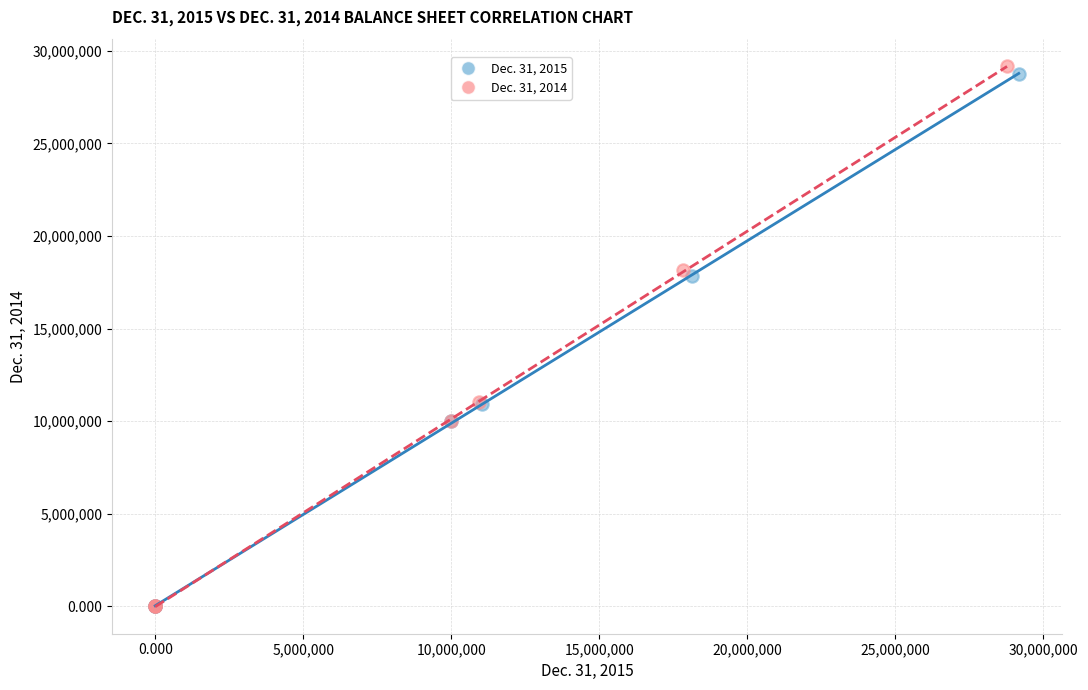

Which series has the widest spread of Y values?

Dec. 31, 2014